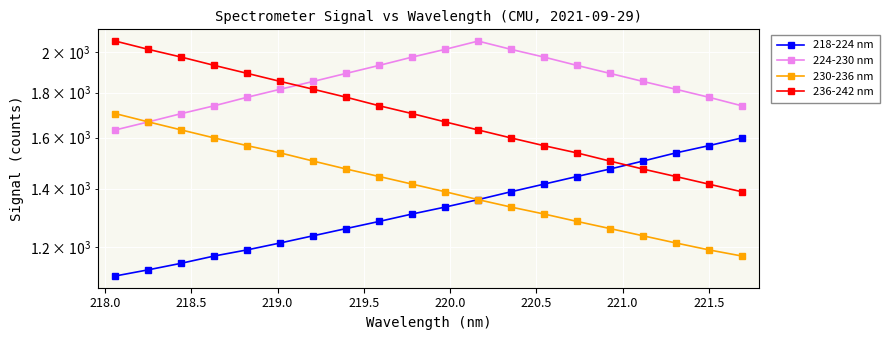

Does the chart display data point markers on the line(s)?

Yes